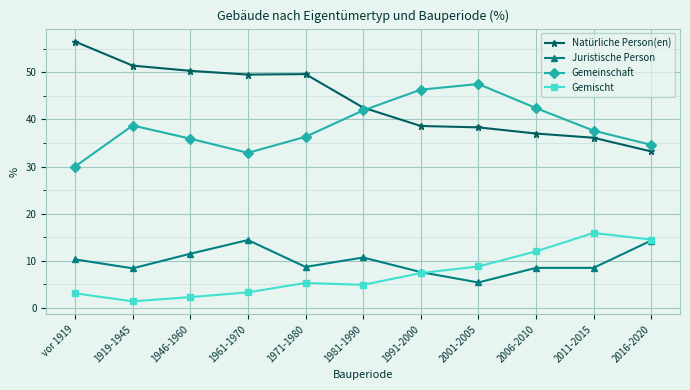

Which series has the largest total across all categories?

Natürliche Person(en)